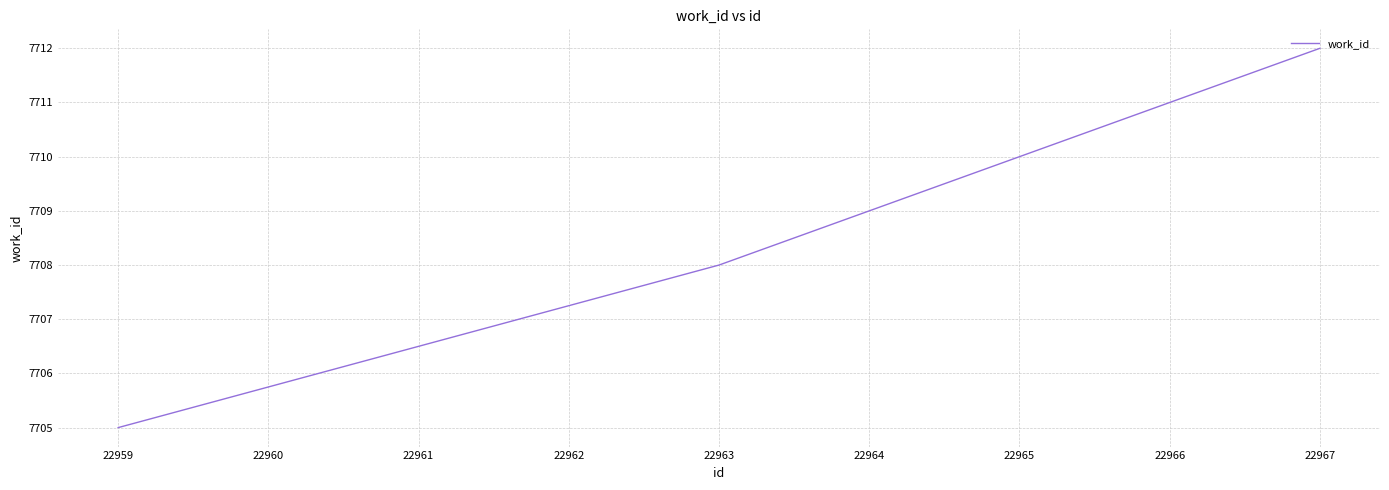

What is the change in value from 22959 to 22967?

+7